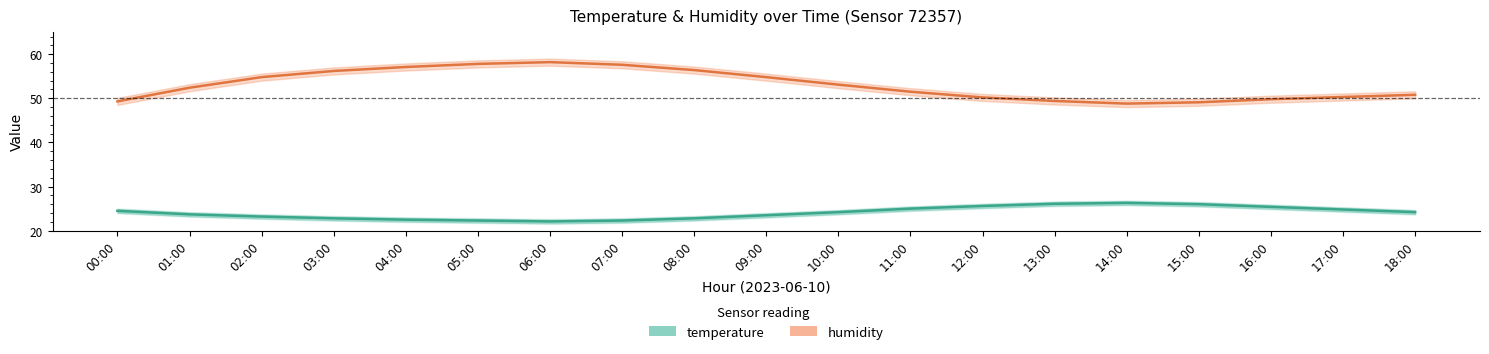

At which label does temperature reach its peak?

14:00